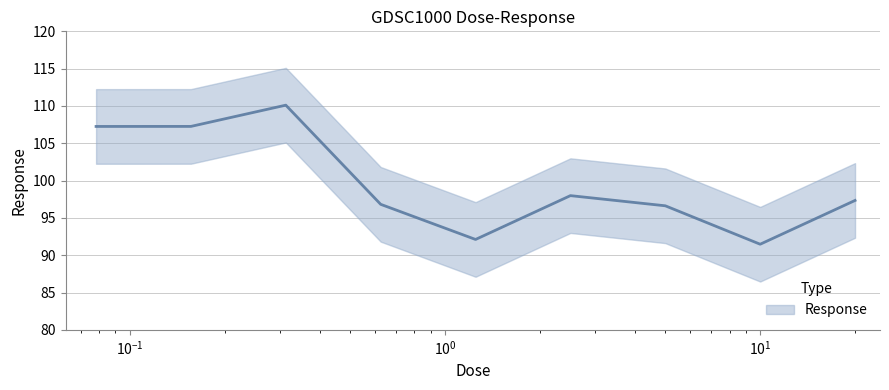

The value at 1.25 is 92.1. True or false?

True